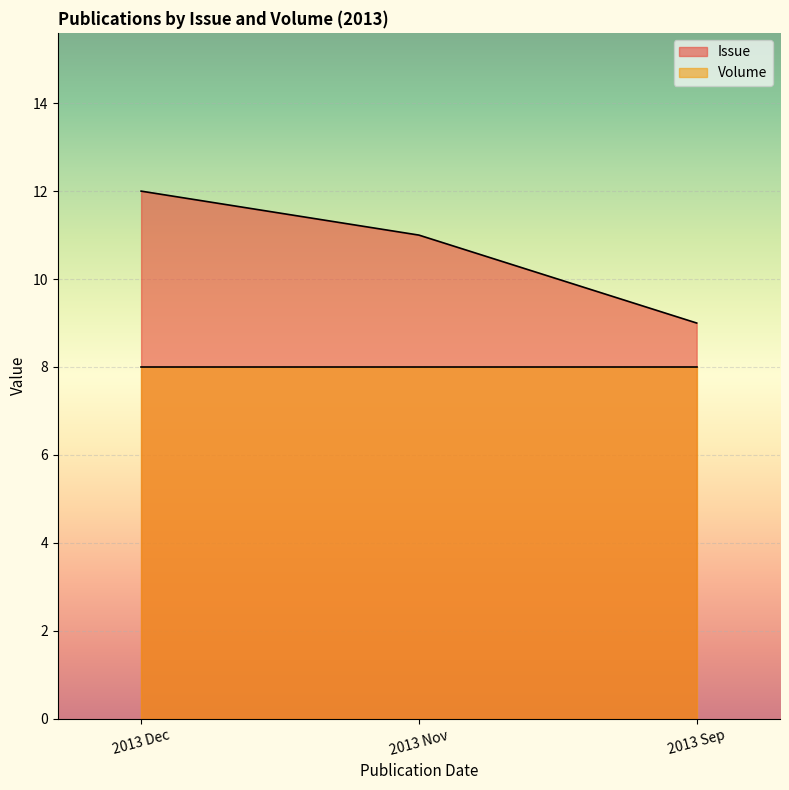

What is the smallest value displayed?

8